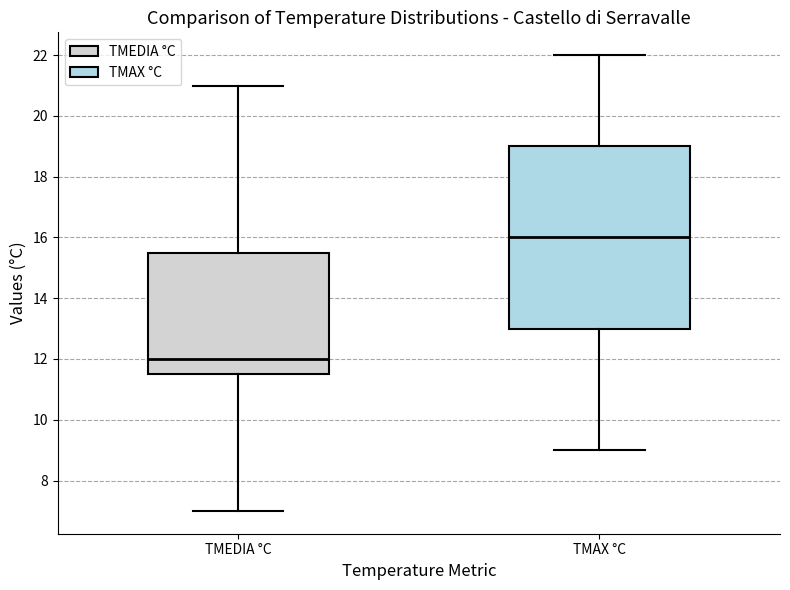

Reading left to right, read every box against the y-axis: the position of its median line, the range the box covers, and the ends of its whiskers. The values are not printed on the chart, so give them approximately, as read against the axis.

TMEDIA °C: median 12.0, box 11.6 to 15.6, whiskers 7.0 to 21.0
TMAX °C: median 16.0, box 13.0 to 19.0, whiskers 9.0 to 22.0